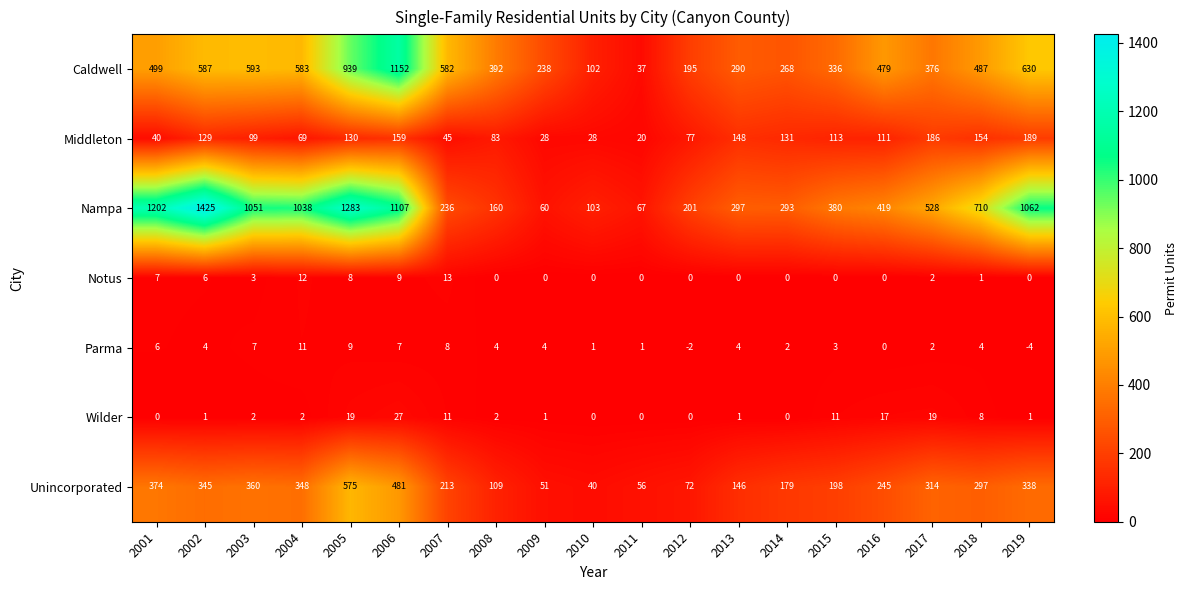

The Parma series shows 4 at 2002. True or false?

True